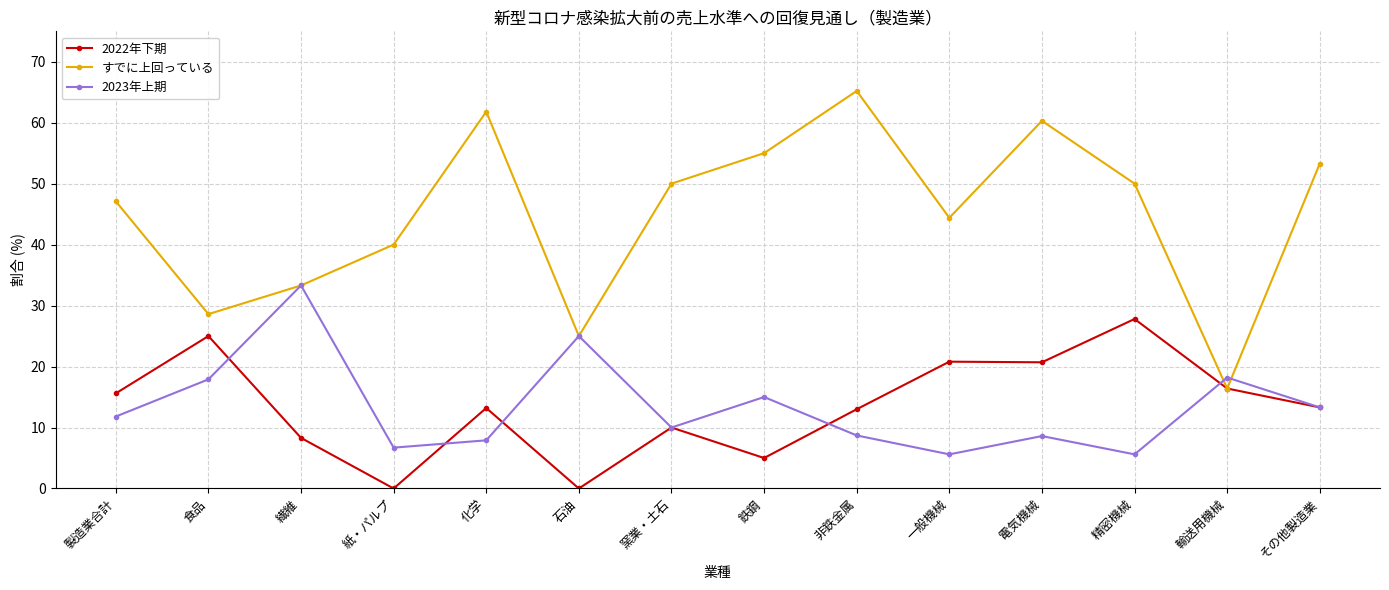

Which category has the highest value across all series?

非鉄金属